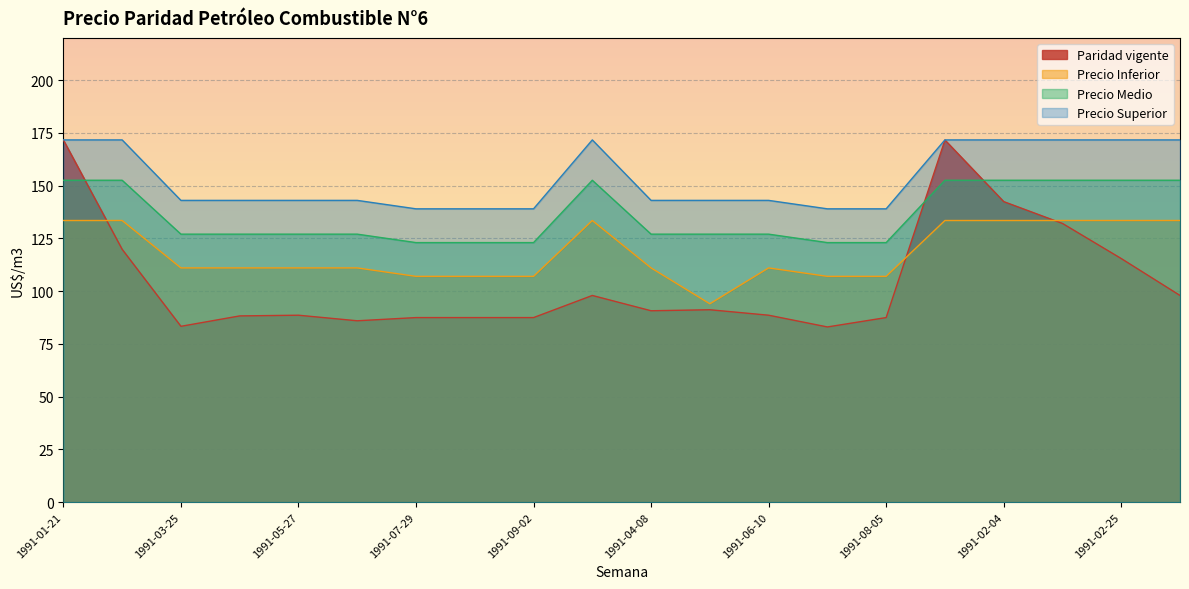

What is the label of the 16th point from the right?

1991-05-27